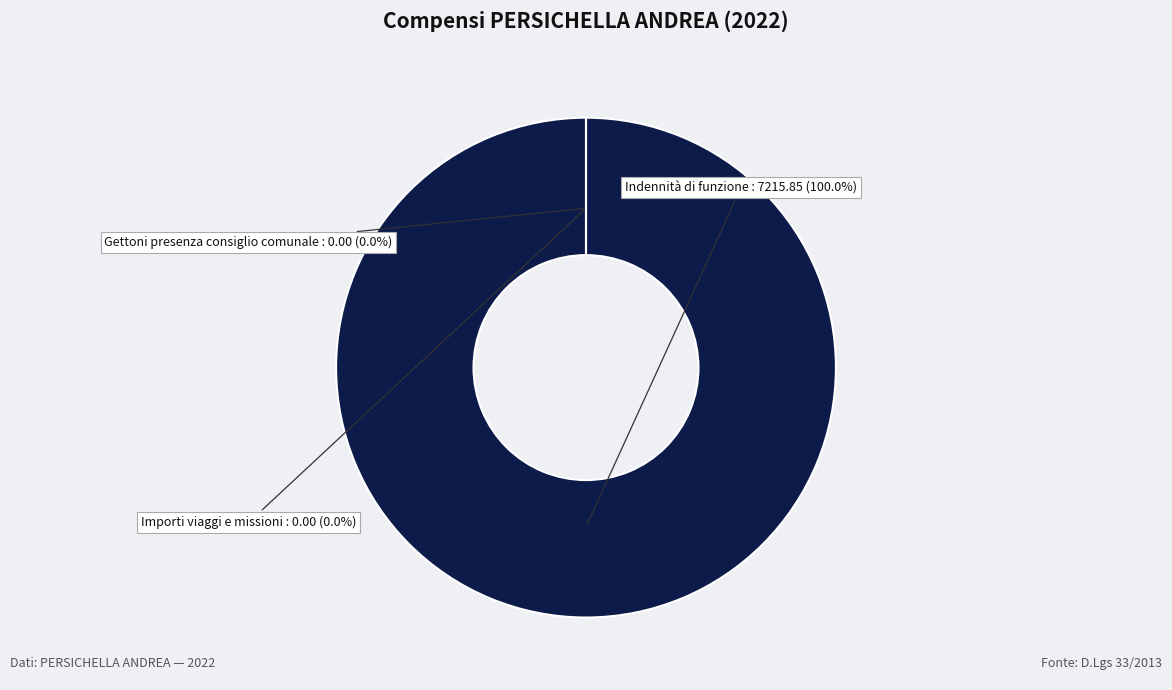

Which slice is the smallest?

Gettoni presenza consiglio comunale